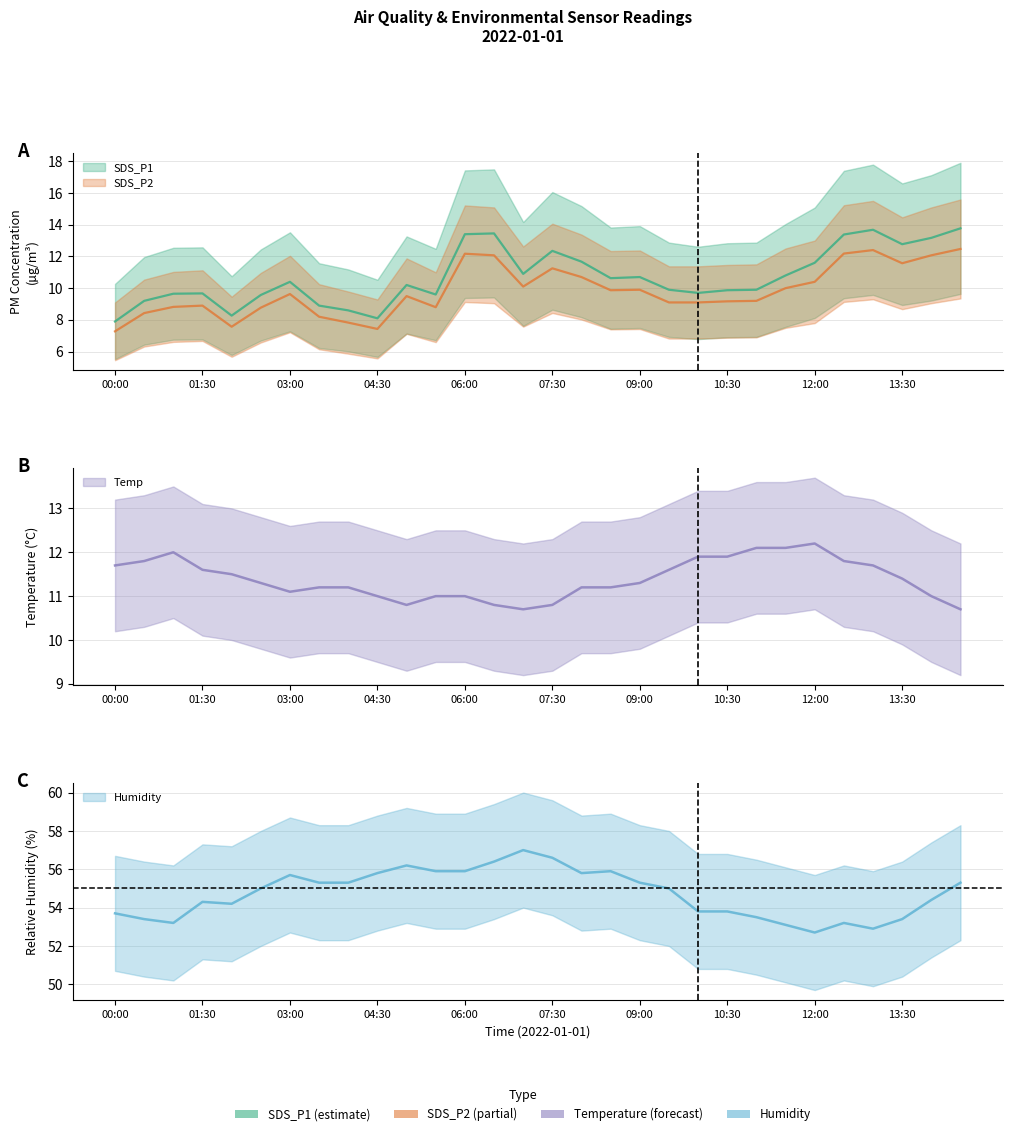

True or false: SDS_P1 and Temp intersect in this chart.

True